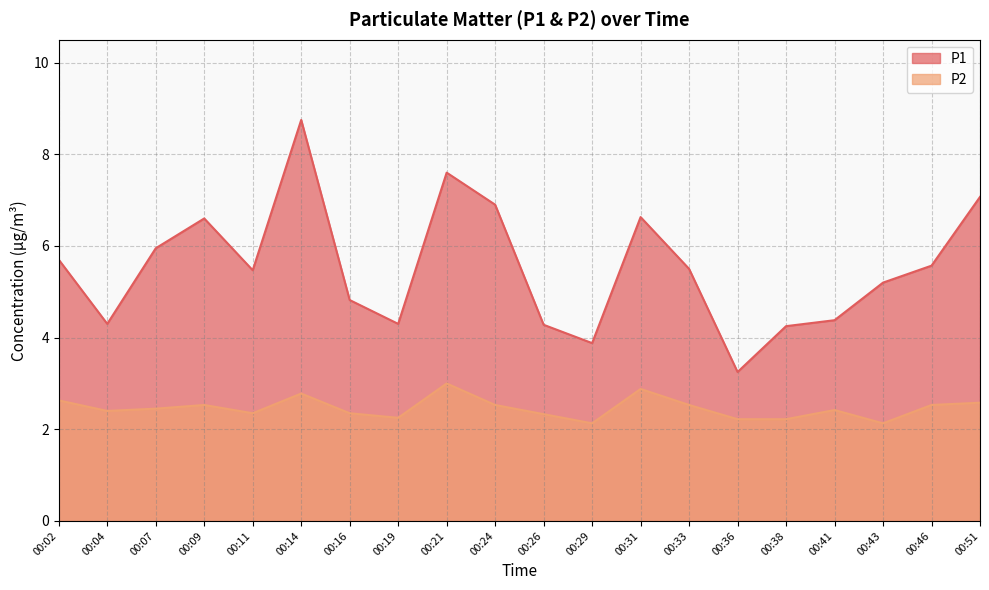

What is the smallest value displayed?

2.1